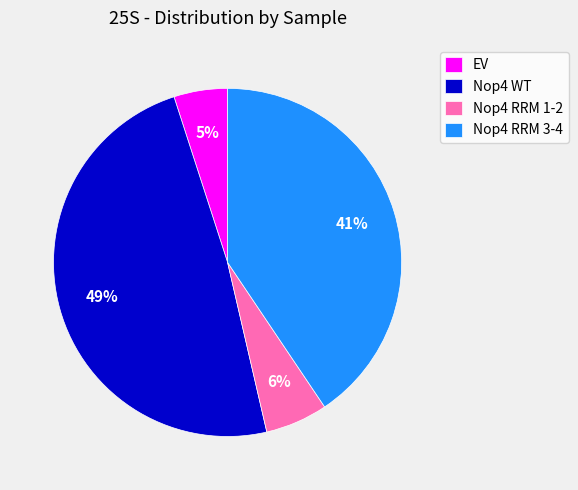

Rank the categories by value from lowest to highest.

EV, Nop4 RRM 1-2, Nop4 RRM 3-4, Nop4 WT